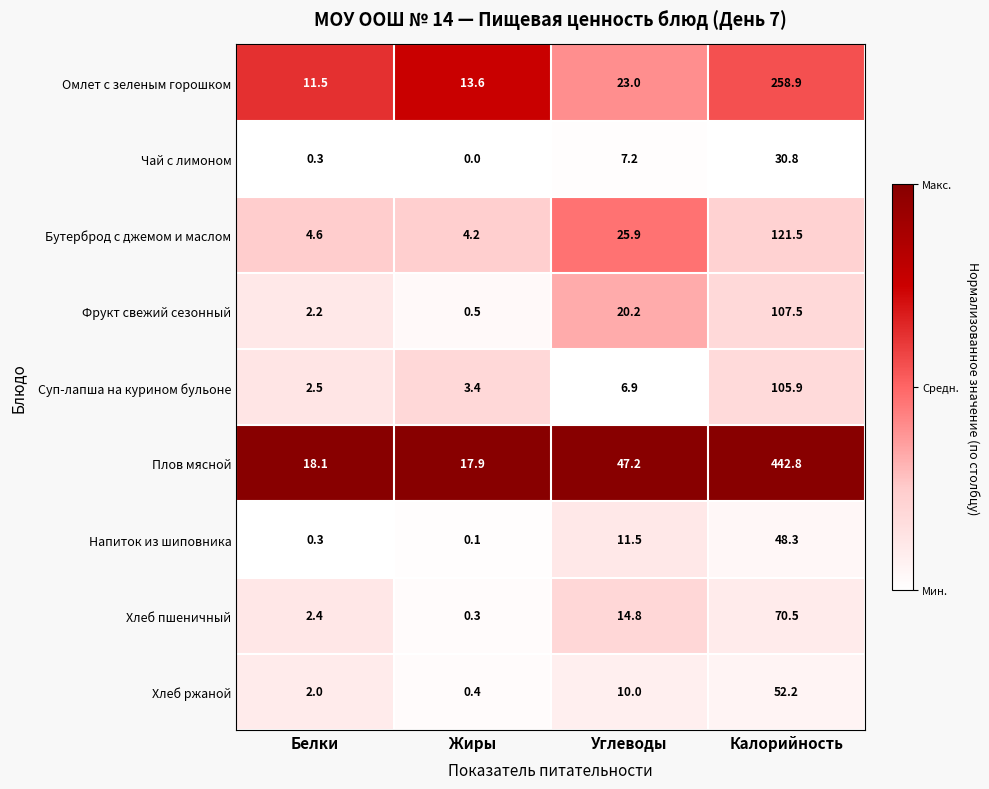

What is the maximum value shown in the chart?

442.8